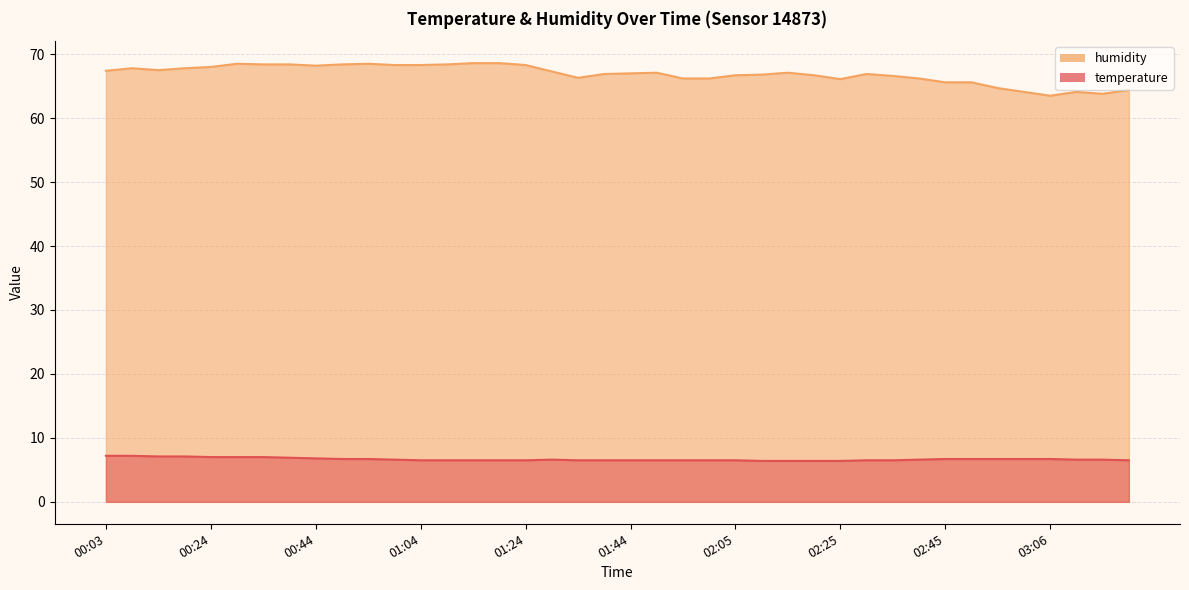

True or false: humidity and temperature cross at least once.

False